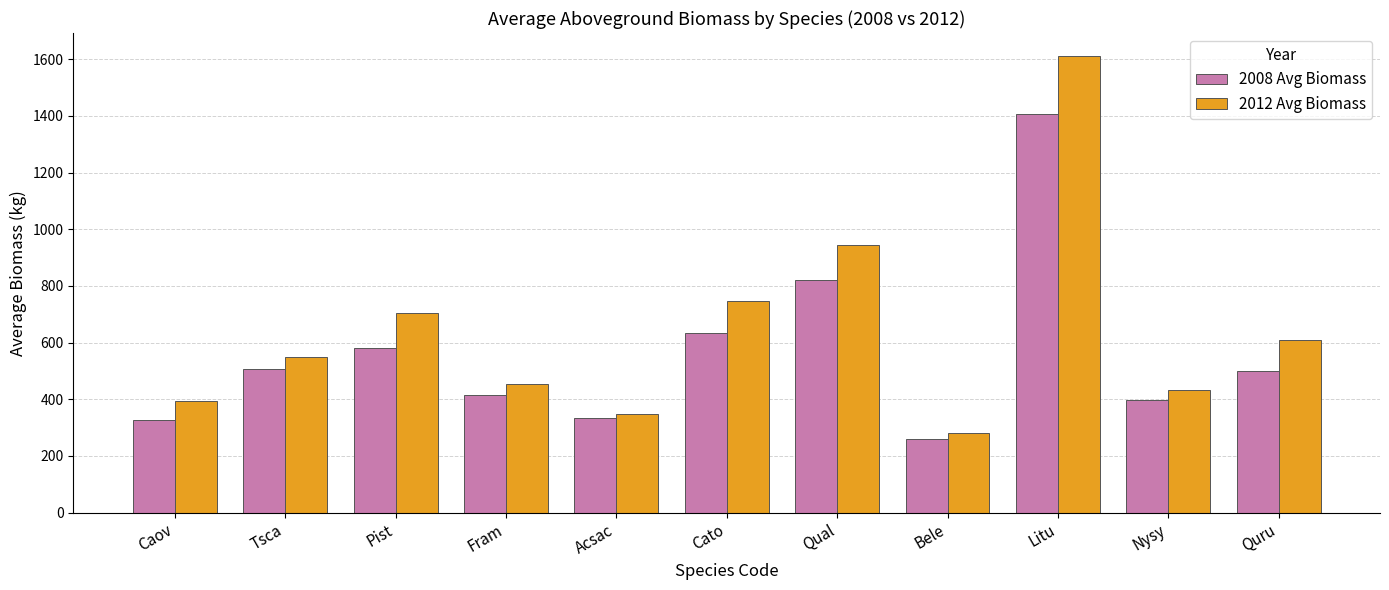

What position from the left is Qual?

7